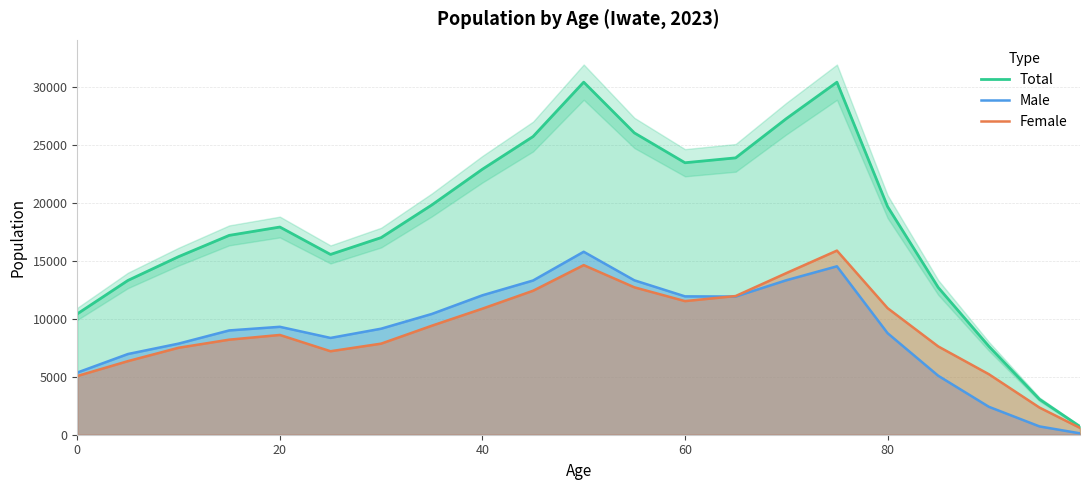

Count the number of categories in the chart.

21